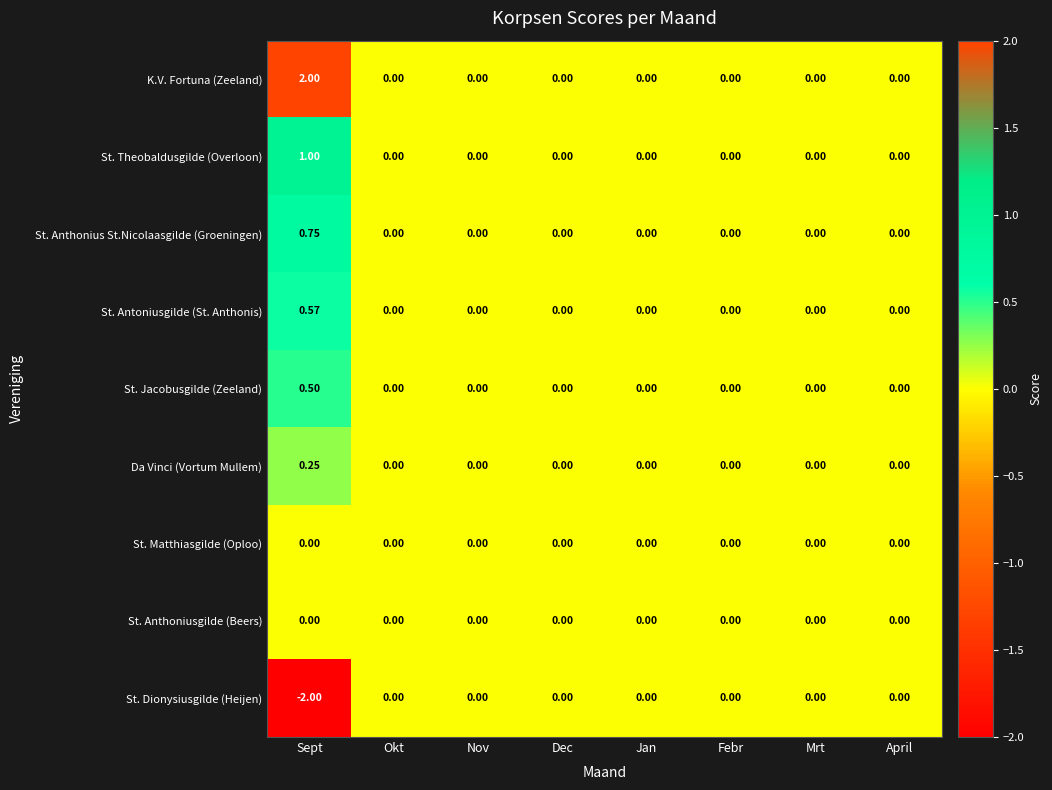

At how many categories does at least one series exceed -1?

8